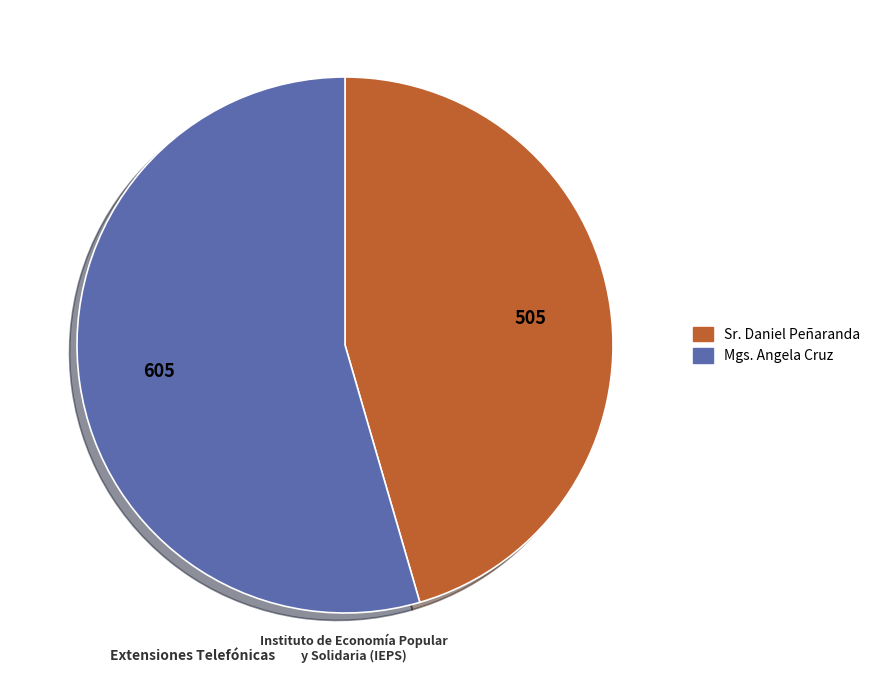

Rank the categories by value from highest to lowest.

Mgs. Angela Cruz, Sr. Daniel Peñaranda